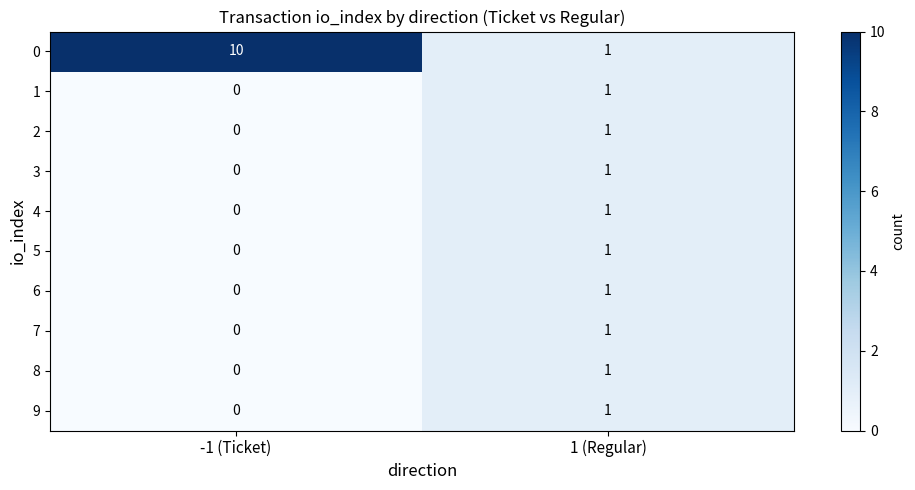

Reading right to left, transcribe all the data shown in this chart.

0: 1	10
1: 1	0
2: 1	0
3: 1	0
4: 1	0
5: 1	0
6: 1	0
7: 1	0
8: 1	0
9: 1	0